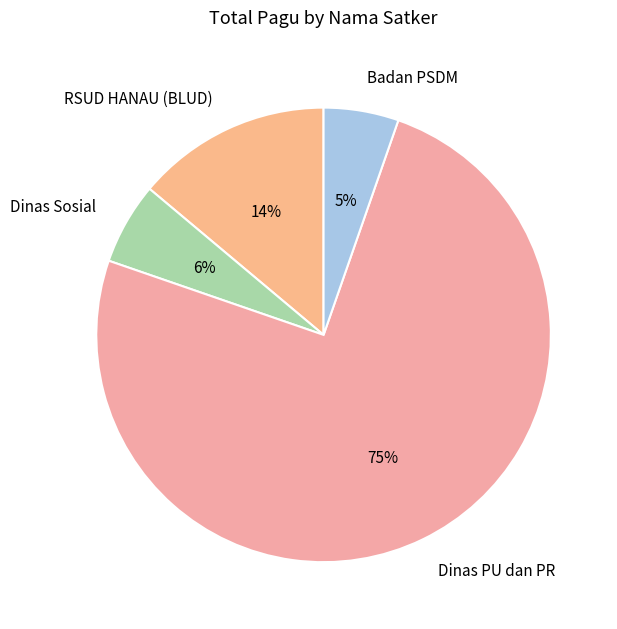

Which has a higher value, RSUD HANAU (BLUD) or Dinas PU dan PR?

Dinas PU dan PR